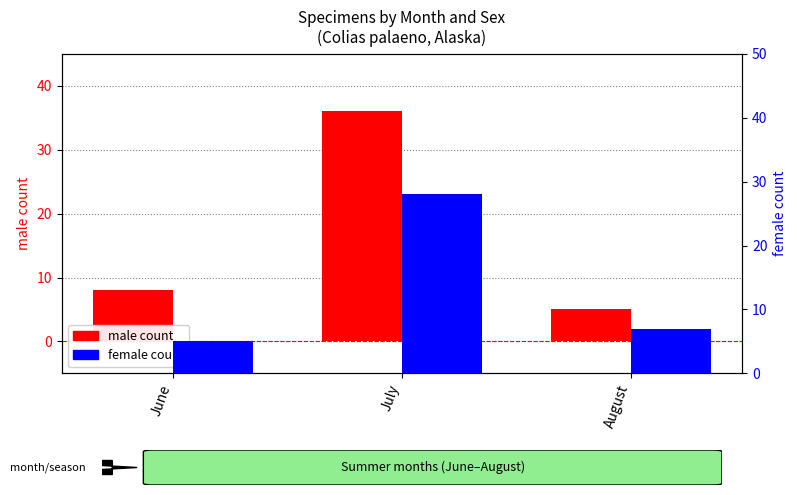

How many bars are there in each group?

2